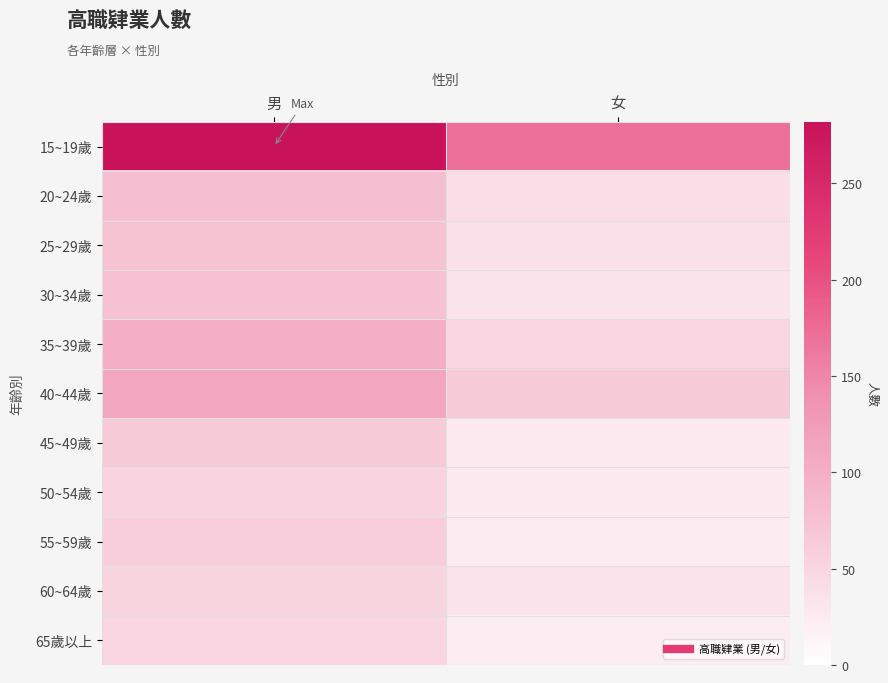

At which category is the sum across all series the highest?

男